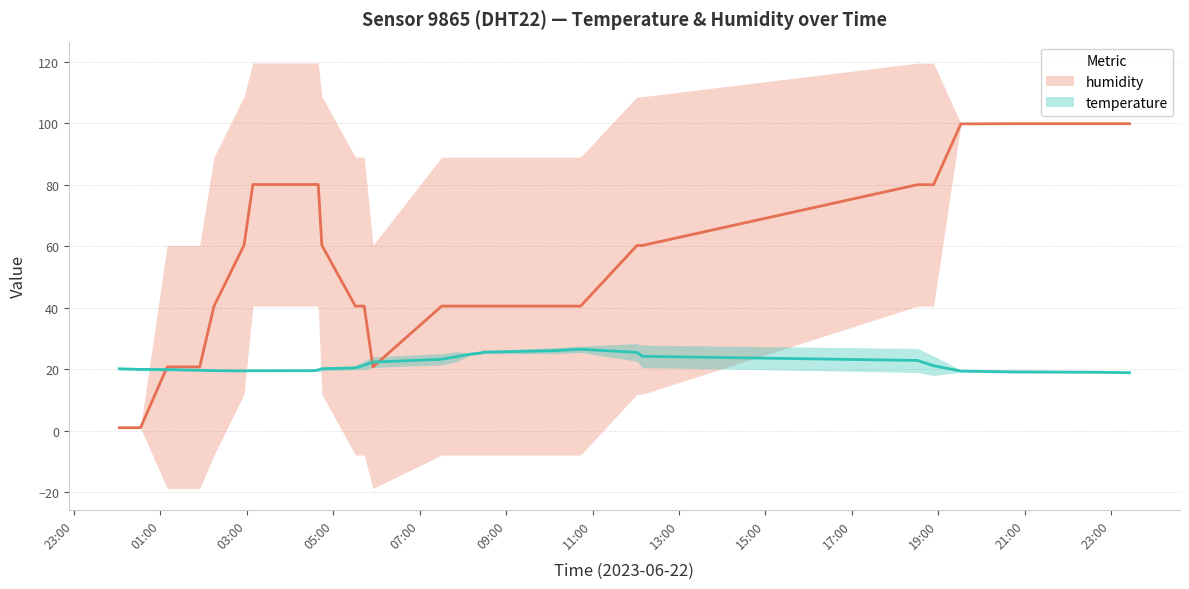

In temperature, how many points are higher than both neighbors (excluding endpoints)?

3